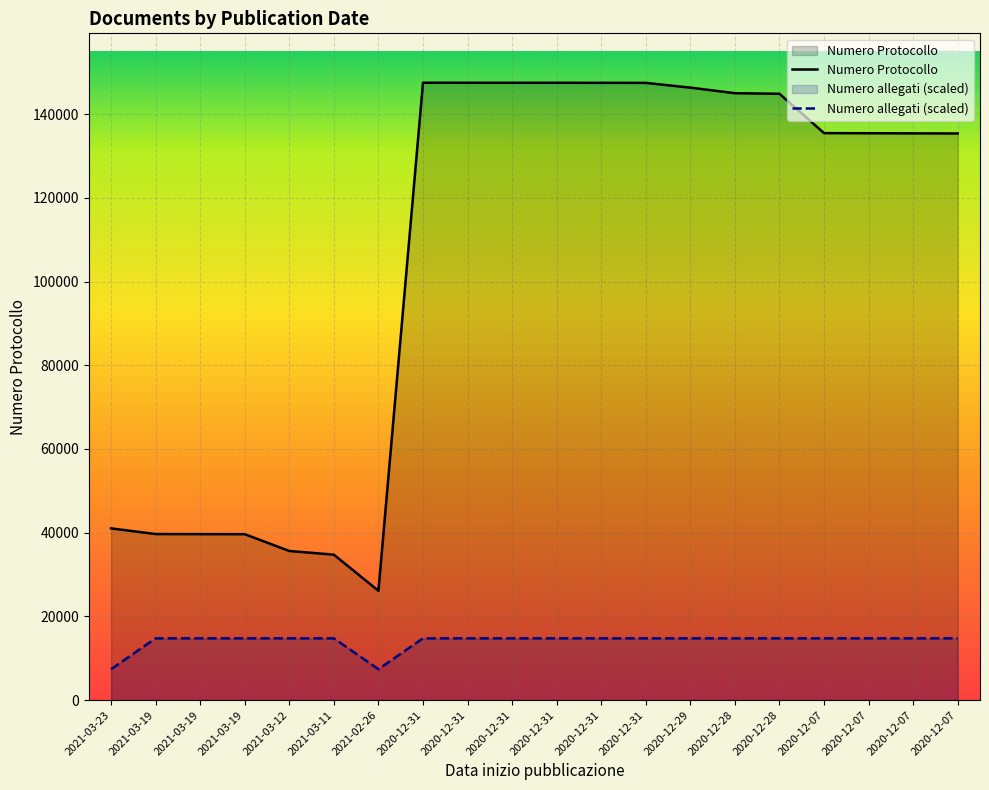

Rank the series by their maximum value, from highest to lowest.

Numero Protocollo, Numero allegati (scaled)